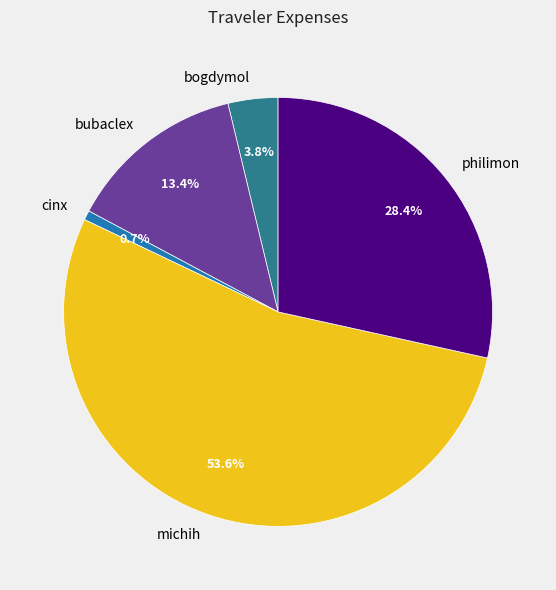

Is the sum of philimon and bogdymol greater than half?

No